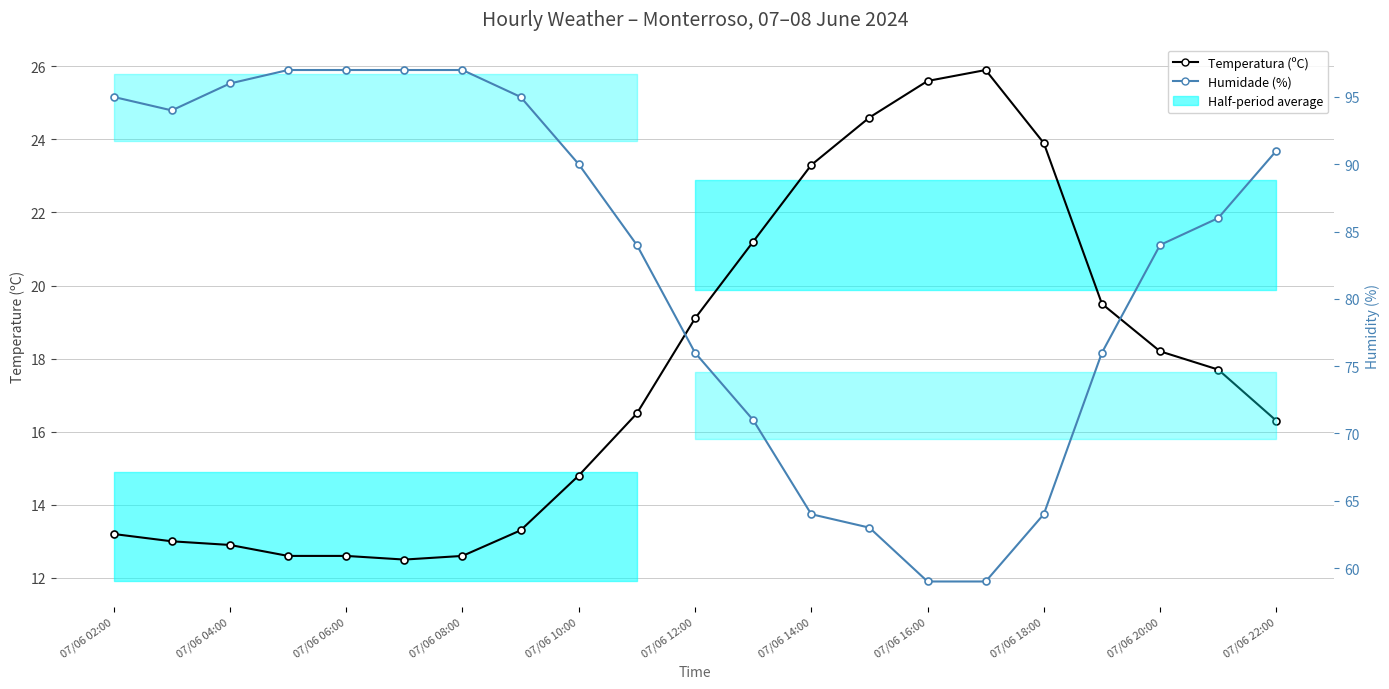

The Humidade (%) series shows 35.2 at 17. True or false?

False